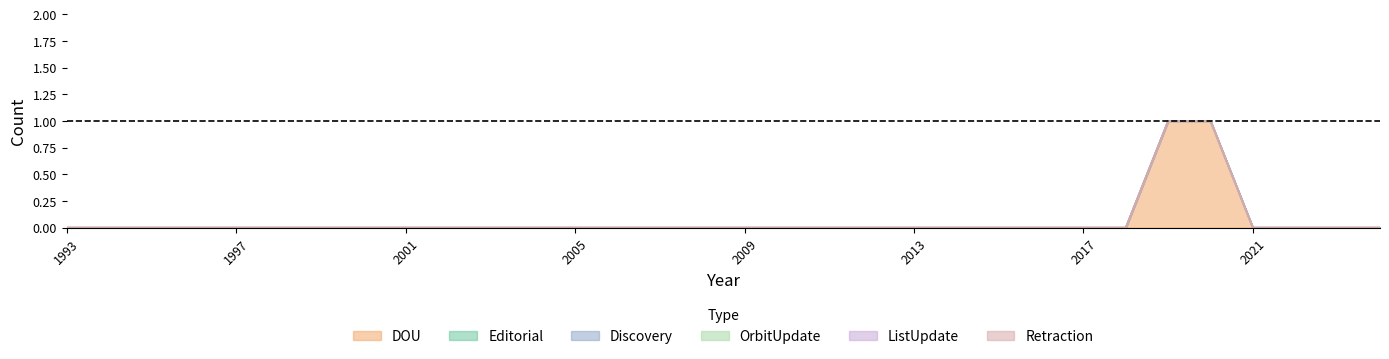

Rank the series at 2023 from highest to lowest value.

DOU, Editorial, Discovery, OrbitUpdate, ListUpdate, Retraction